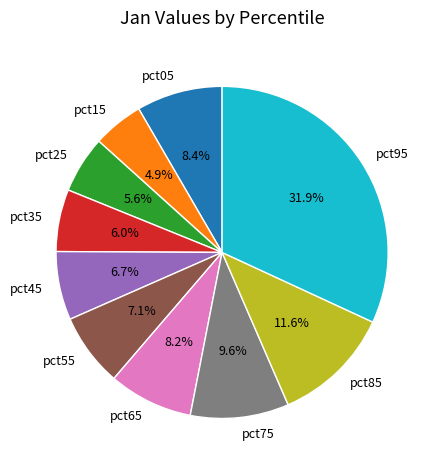

Does pct45 account for over 50% of the chart?

No